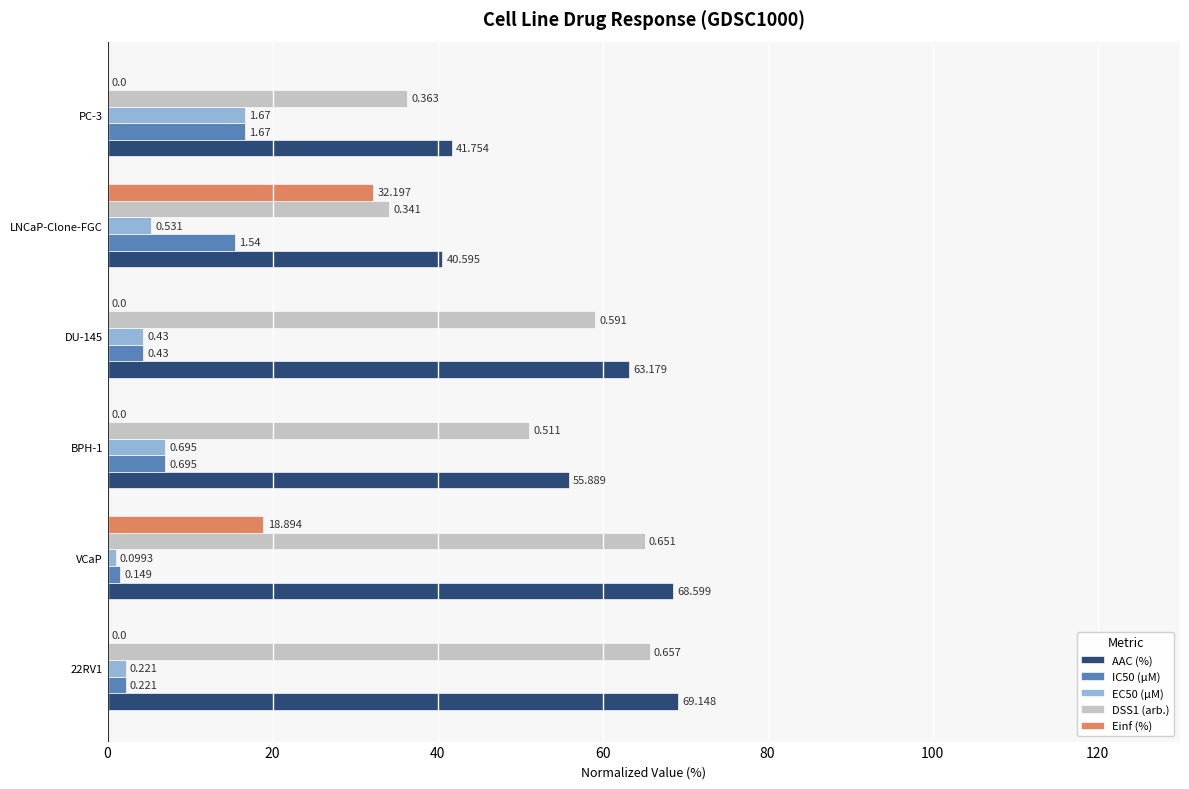

What are all the series names shown in the legend?

AAC (%), IC50 (µM), EC50 (µM), DSS1 (arb.), Einf (%)